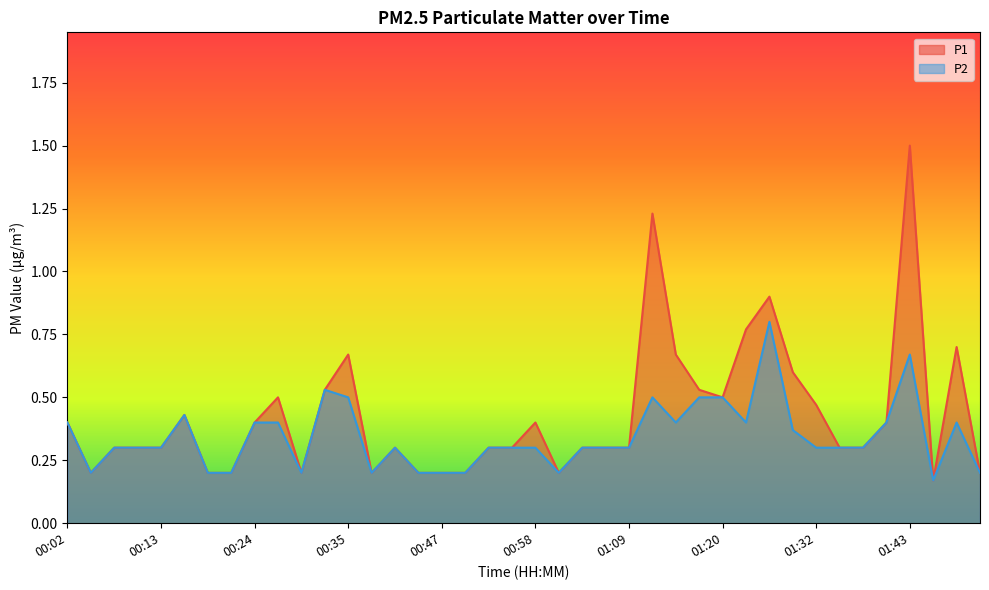

What is the sum of the P2 values at 01:01 and 01:09?

0.5